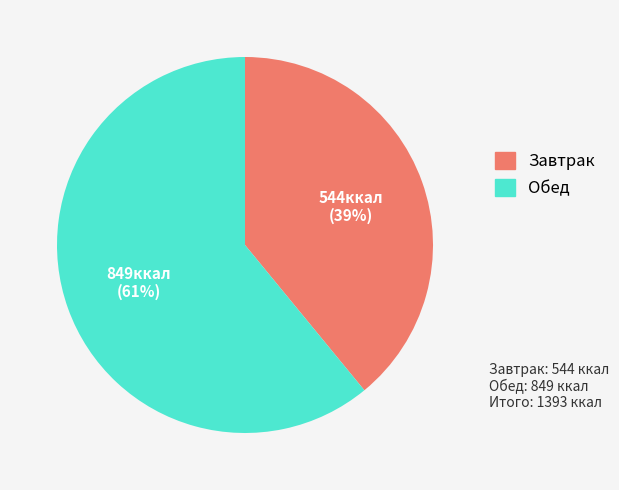

To the nearest percent, what is the average slice percentage?

50%